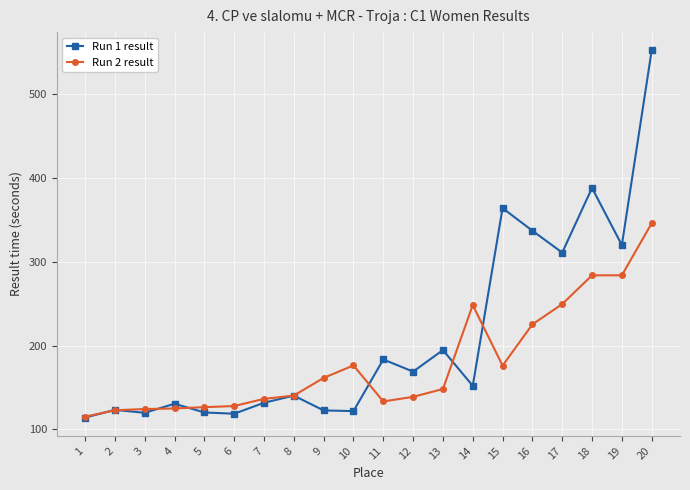

What is the value of the Run 2 result point at the 10th from the left?

176.3